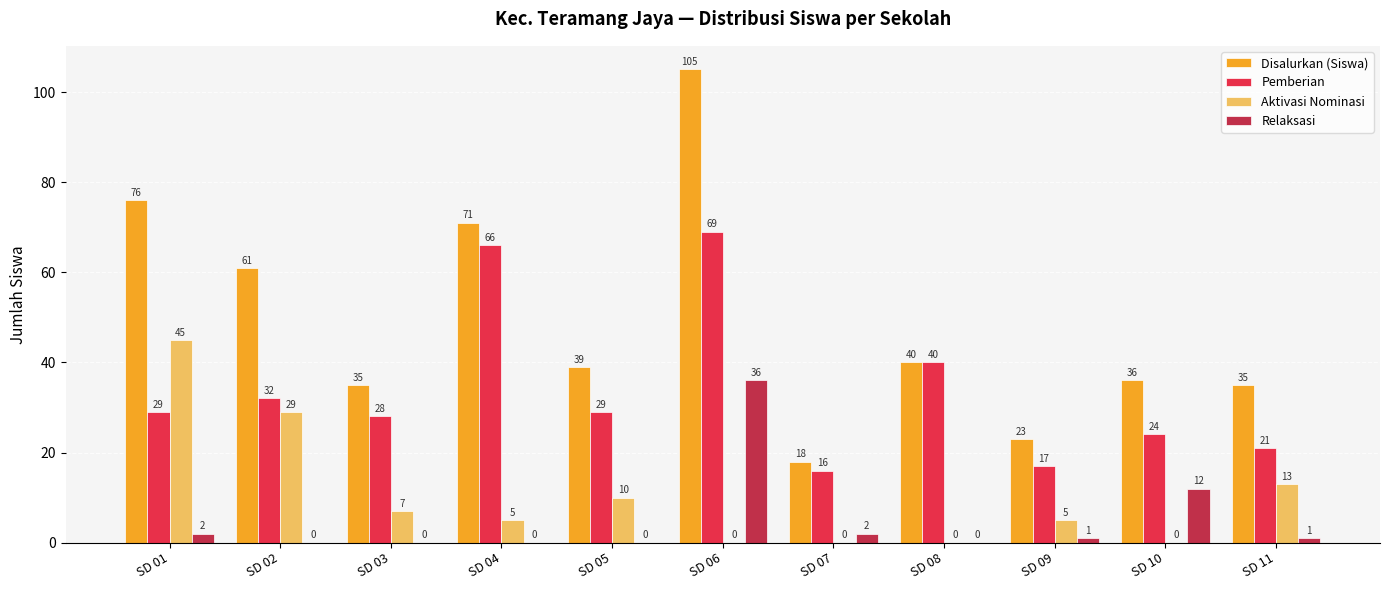

Reading left to right, transcribe all the data shown in this chart.

Disalurkan (Siswa): 76	61	35	71	39	105	18	40	23	36	35
Pemberian: 29	32	28	66	29	69	16	40	17	24	21
Aktivasi Nominasi: 45	29	7	5	10	0	0	0	5	0	13
Relaksasi: 2	0	0	0	0	36	2	0	1	12	1